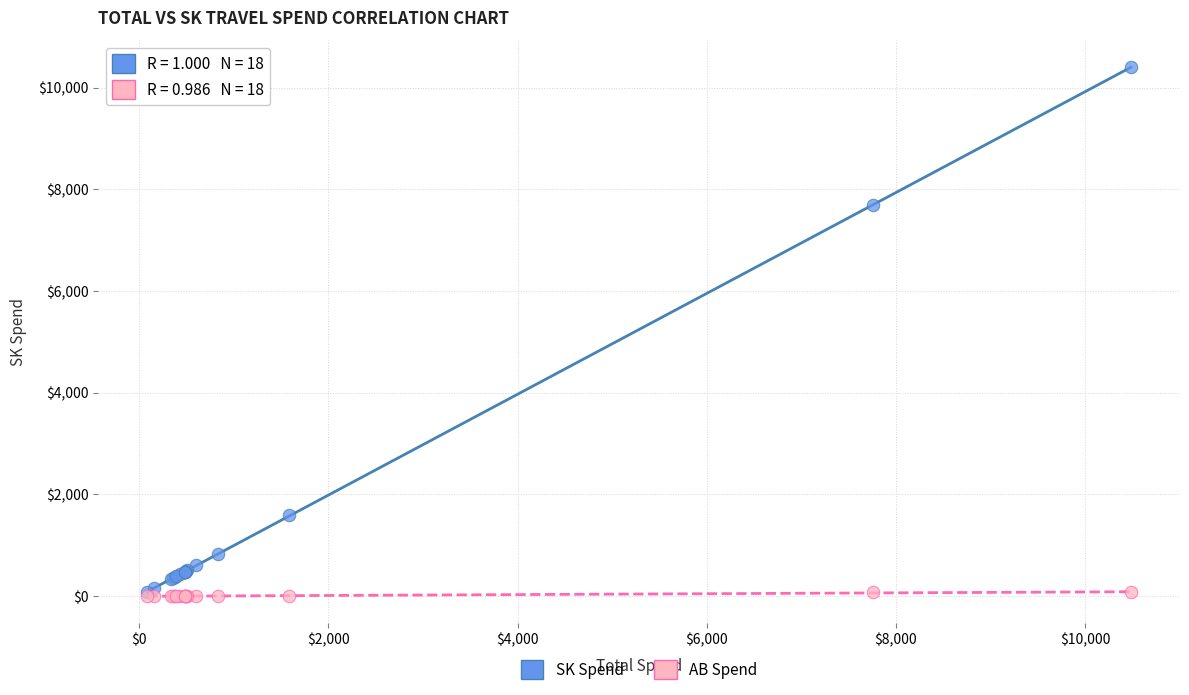

Which series contains the highest Y value?

SK Spend